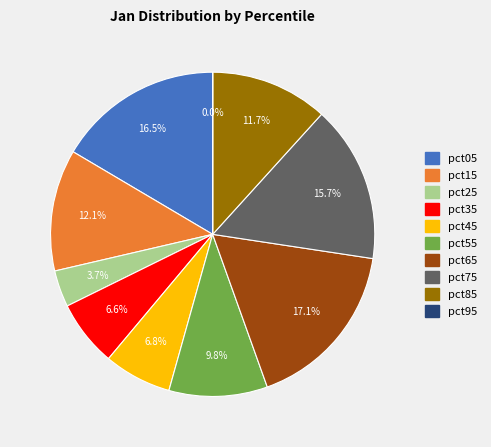

Is it true that pct75 is 16% of the pie?

True